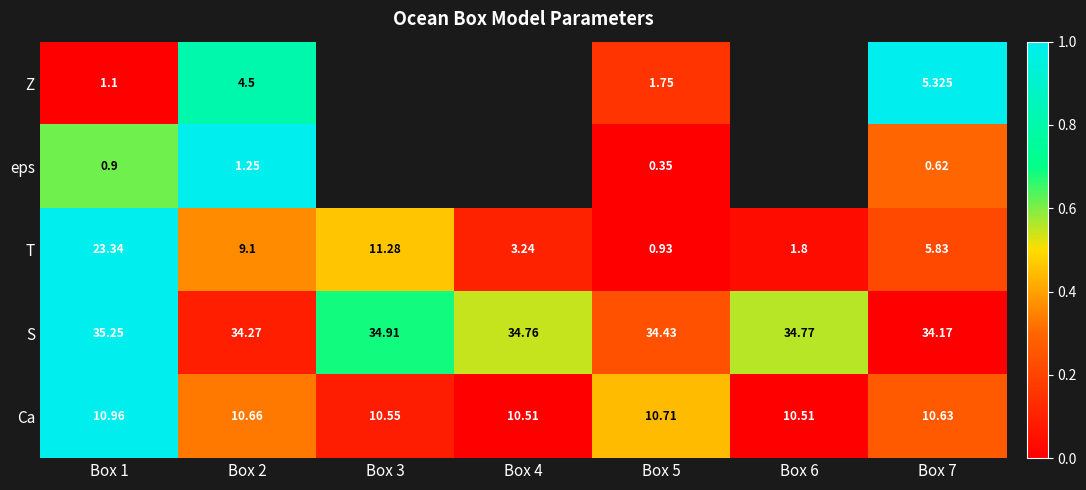

At which category is the sum across all series the highest?

Box 1